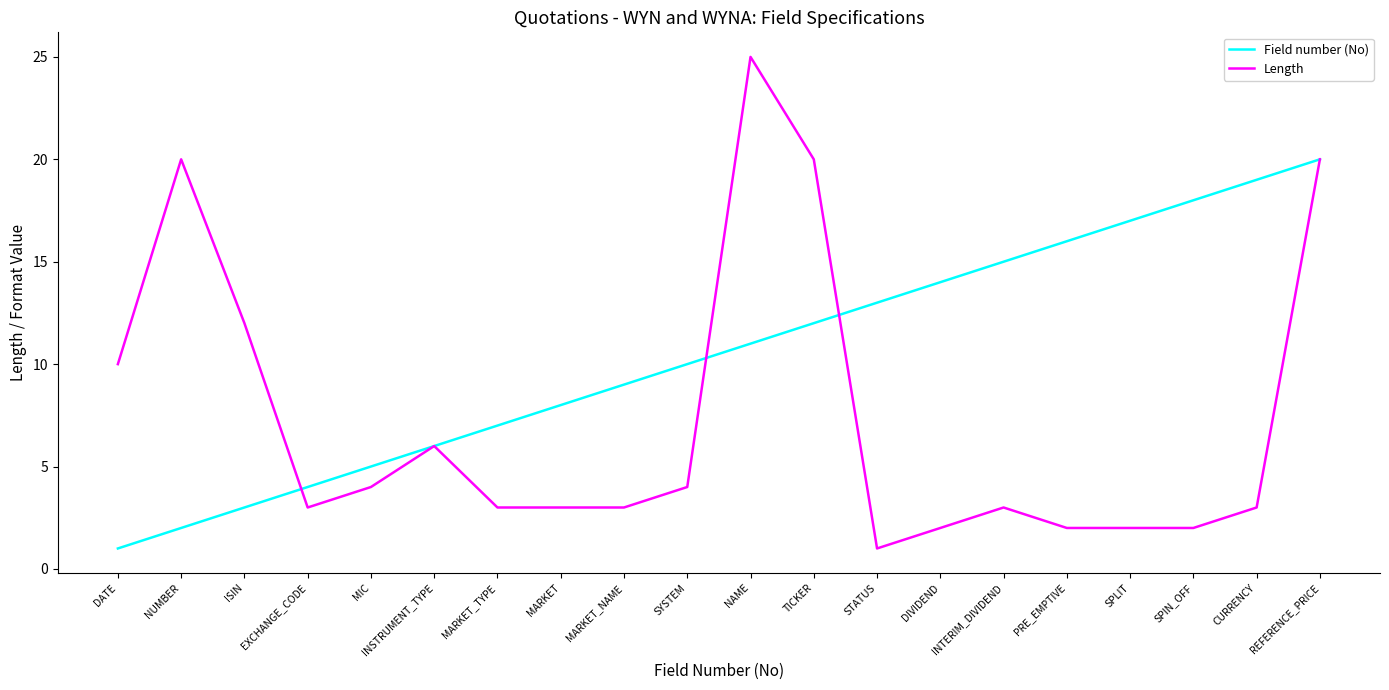

Rank the categories by Field number (No) value from lowest to highest.

DATE, NUMBER, ISIN, EXCHANGE_CODE, MIC, INSTRUMENT_TYPE, MARKET_TYPE, MARKET, MARKET_NAME, SYSTEM, NAME, TICKER, STATUS, DIVIDEND, INTERIM_DIVIDEND, PRE_EMPTIVE, SPLIT, SPIN_OFF, CURRENCY, REFERENCE_PRICE